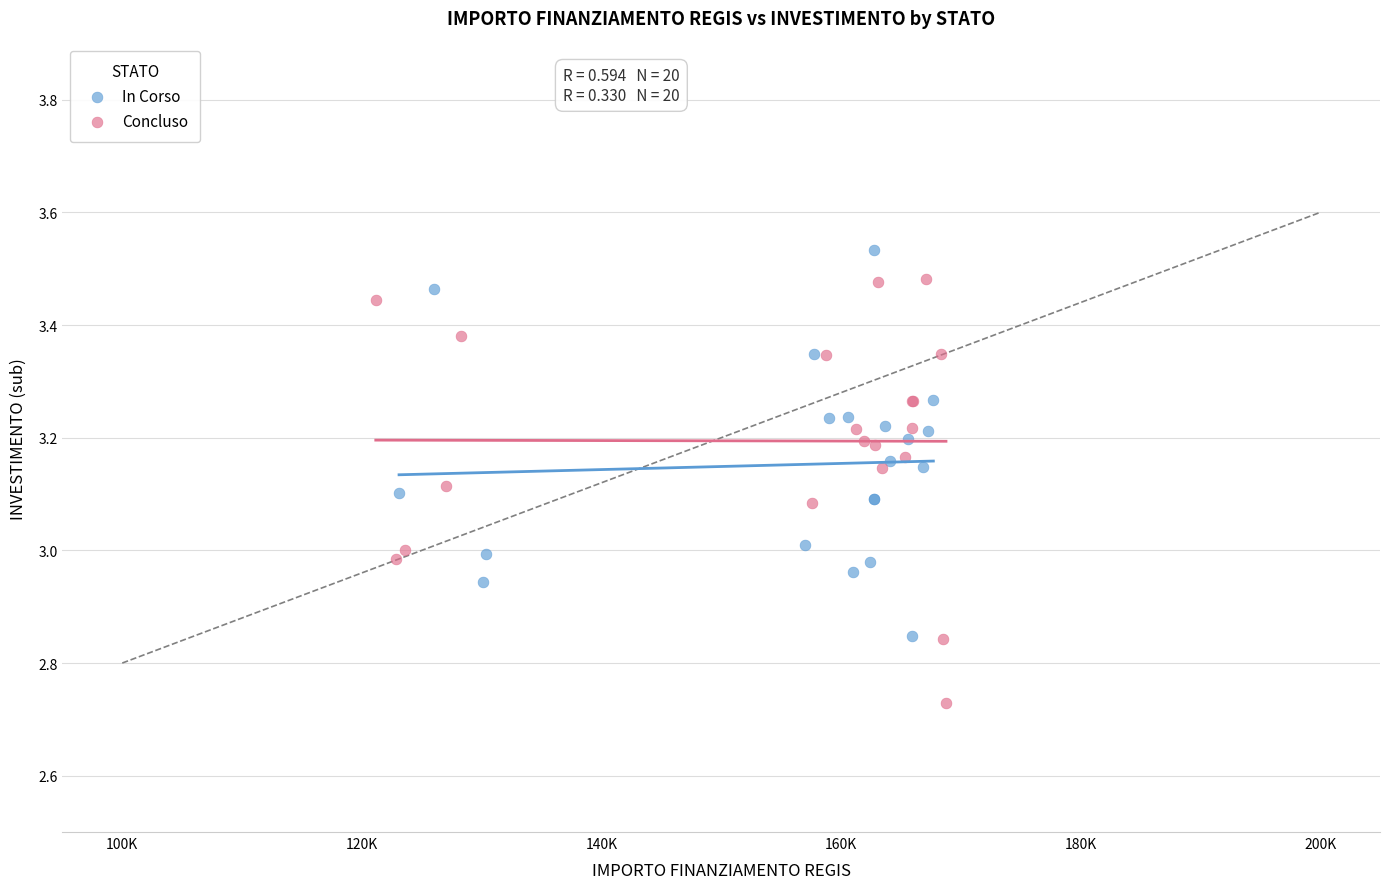

Which series has the widest spread of Y values?

Concluso